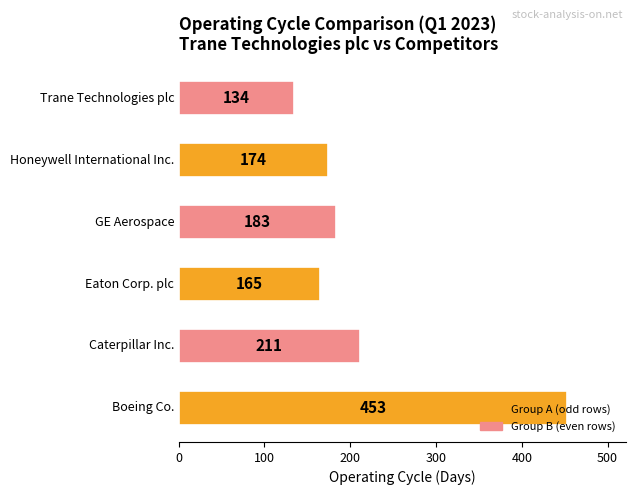

What is the sum of all values?

1320